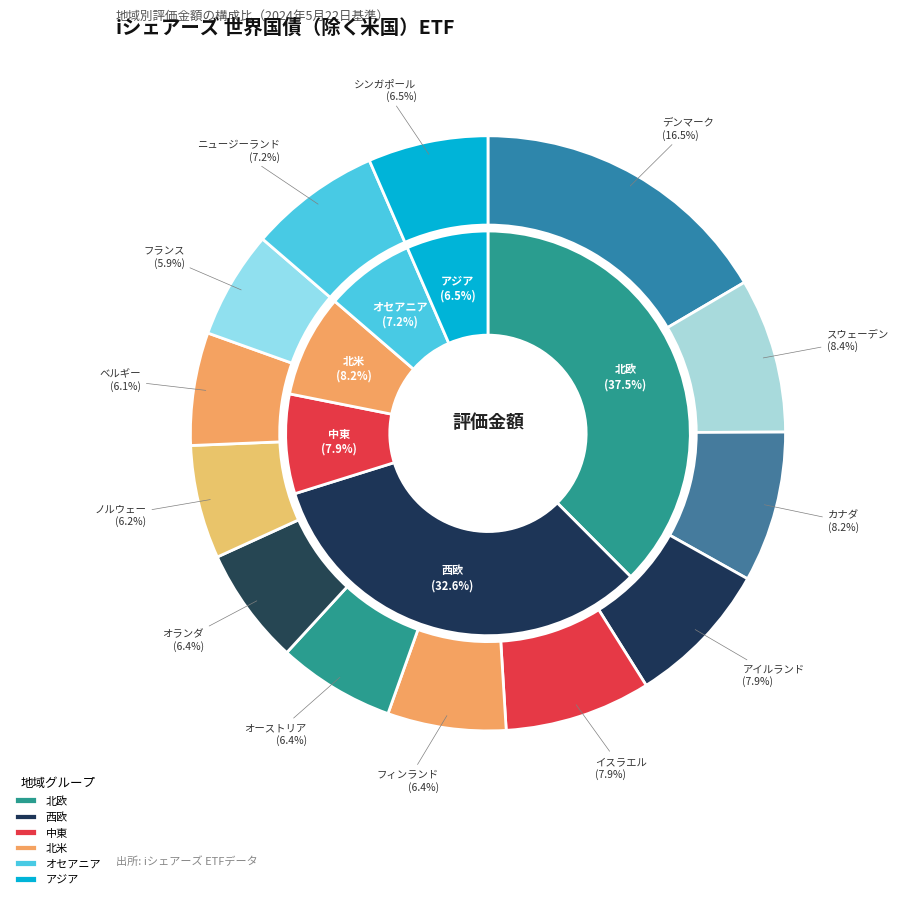

Combined, what portion of the pie is ノルウェー and フランス?

12.0%